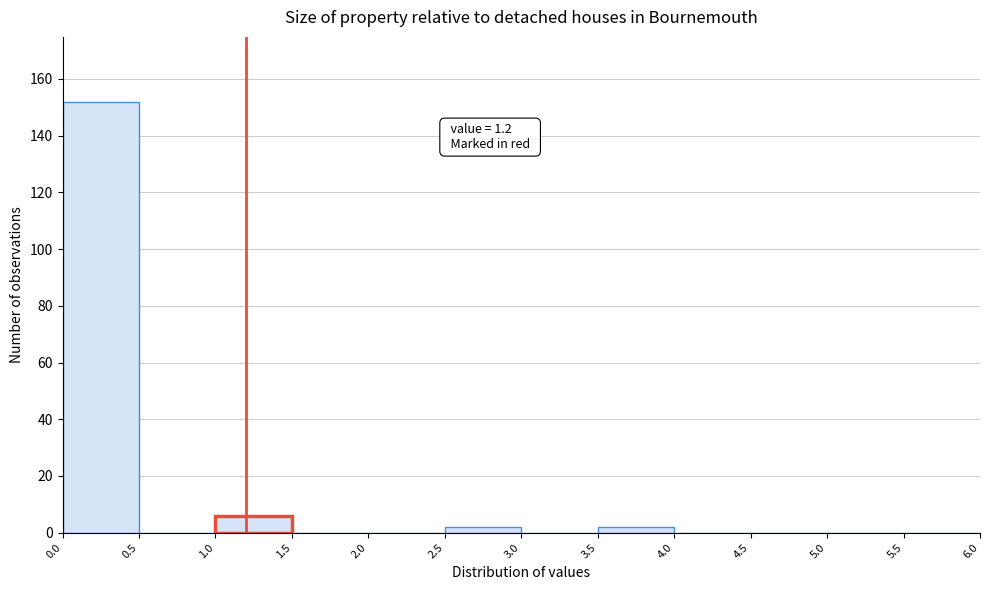

Which range on the x-axis has the tallest bar?

0.0 to 0.5